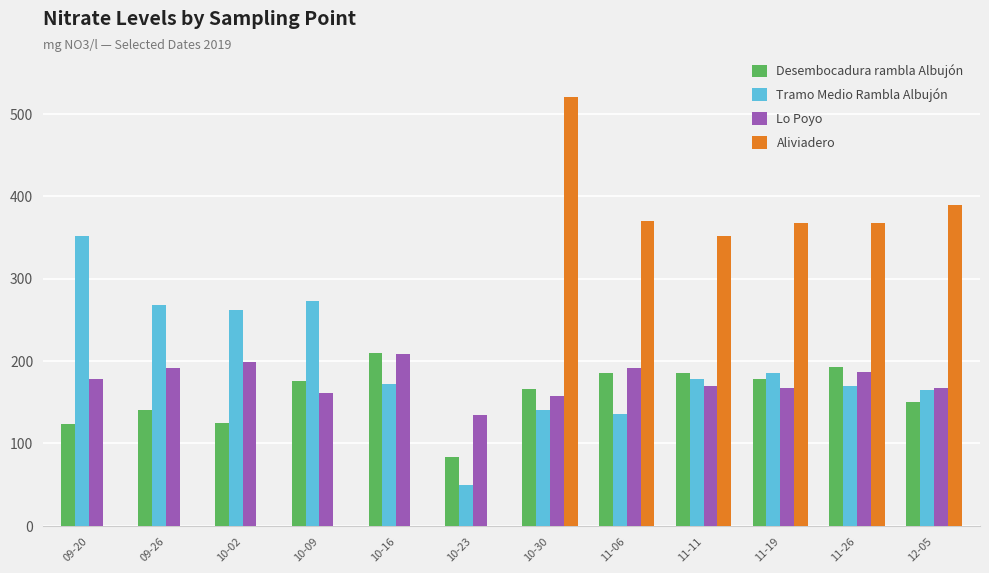

Count the number of categories in the chart.

12